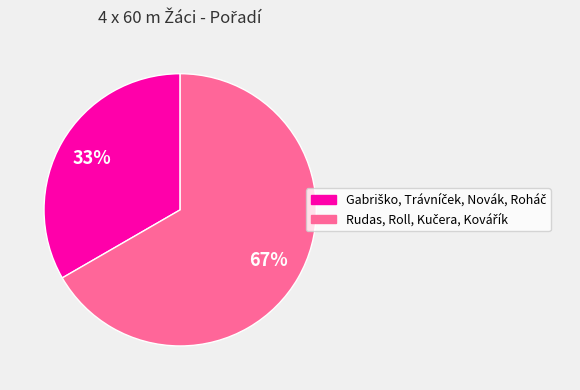

Is there a majority slice in this chart?

Yes